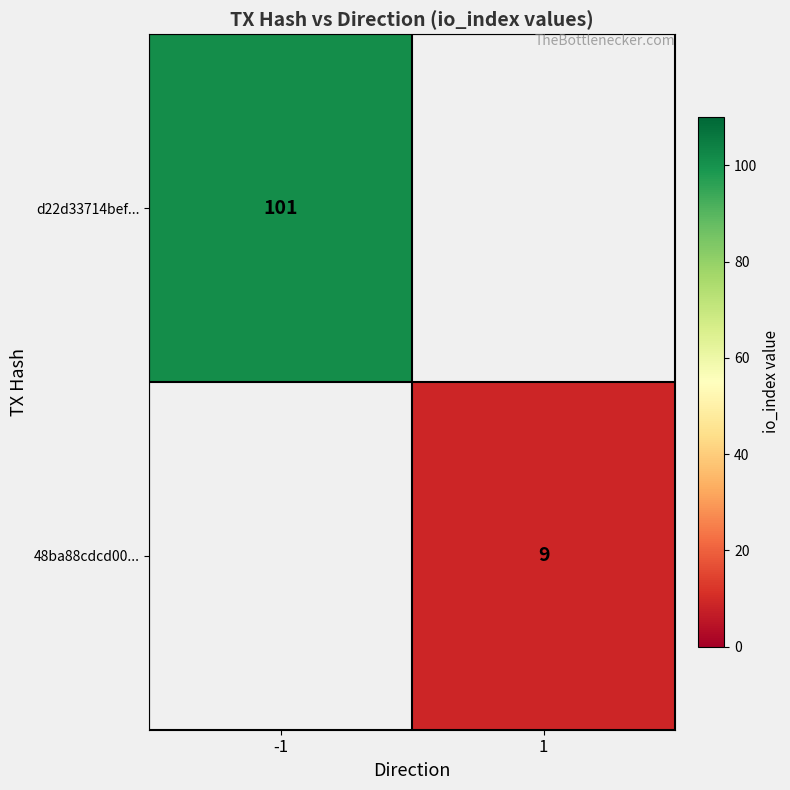

True or false: 48ba88cdcd00... has a value of 9 at 1.

True